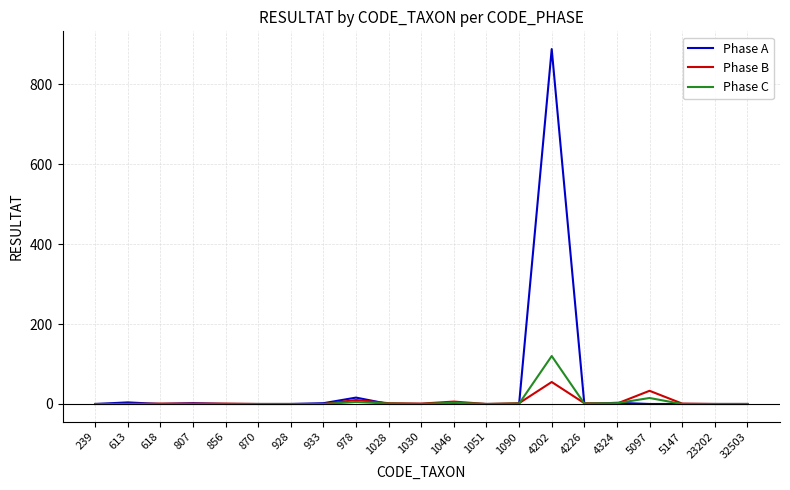

Which label corresponds to the largest value in the chart?

4202